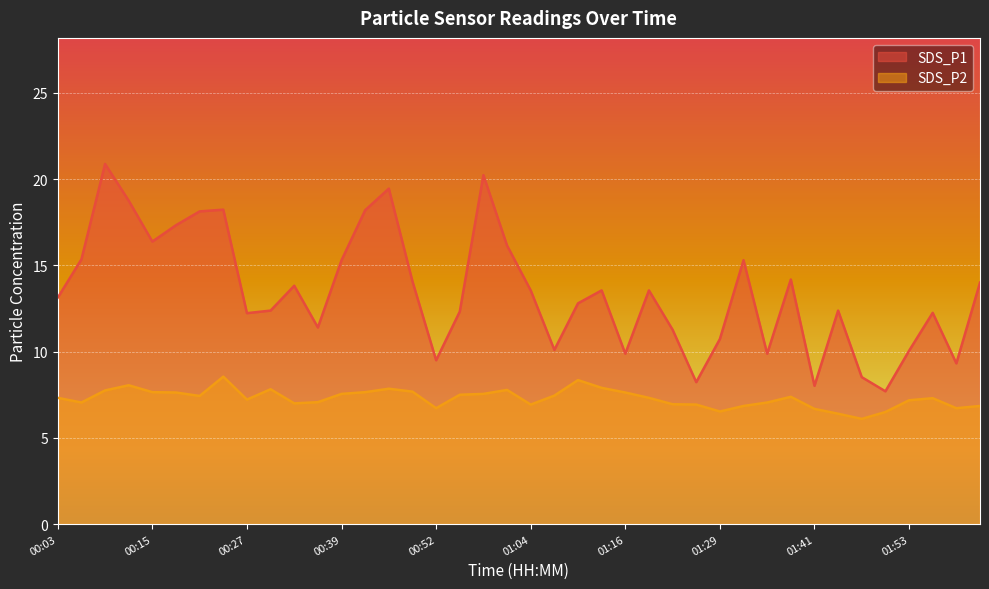

Between 00:55 and 01:53, which series saw the biggest shift?

SDS_P1